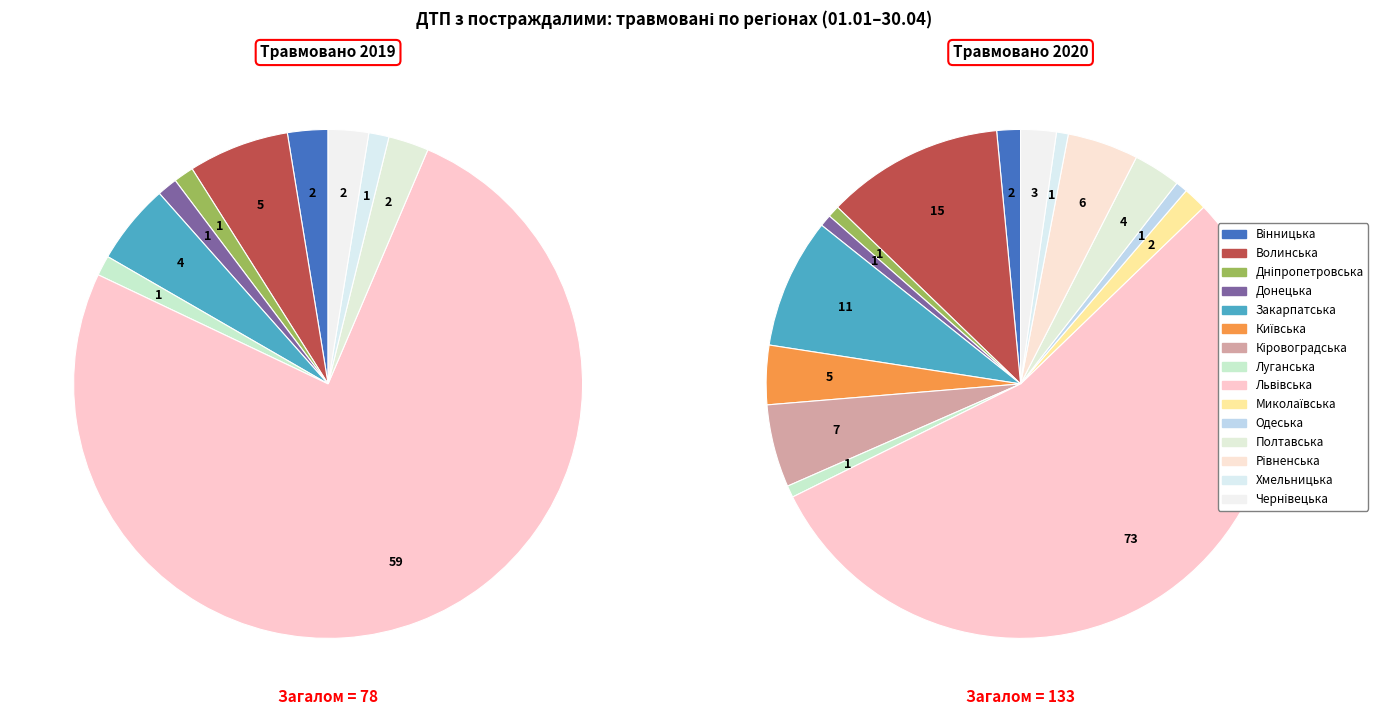

True or false: values_2019 accounts for 14% of the total.

False